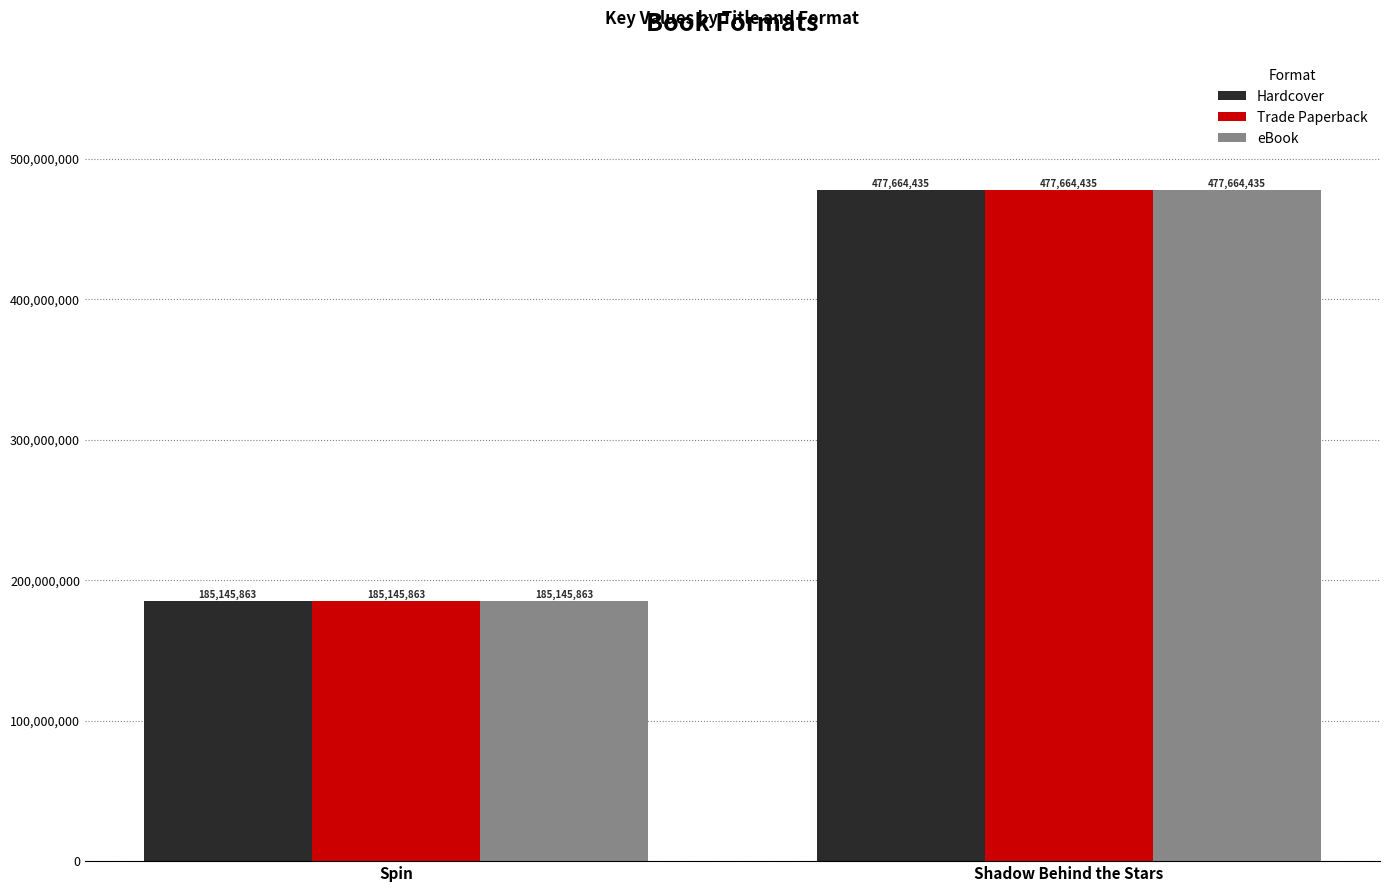

What is the difference between the maximum and minimum values in the eBook series?

292518572